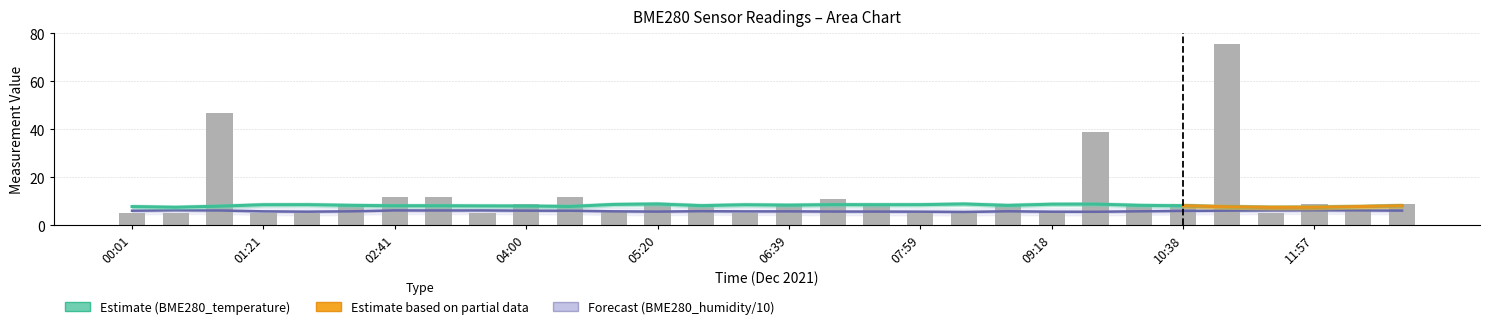

List the series in order of their peak value, highest first.

BME280_temperature, BME280_humidity